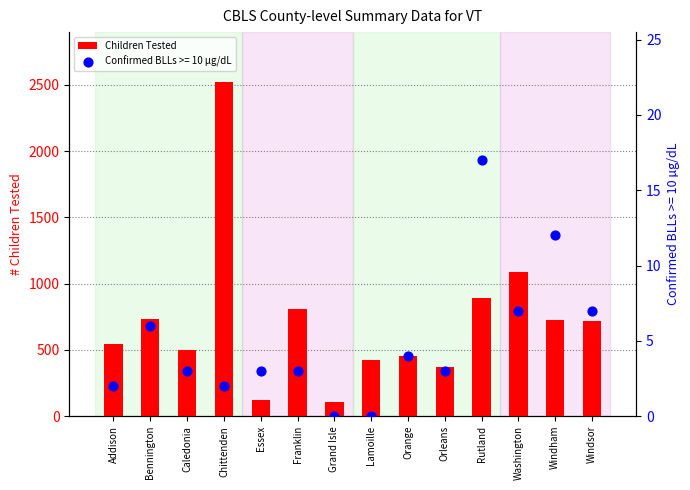

Approximately how many times larger is the value at Bennington compared to Grand Isle?

6.7